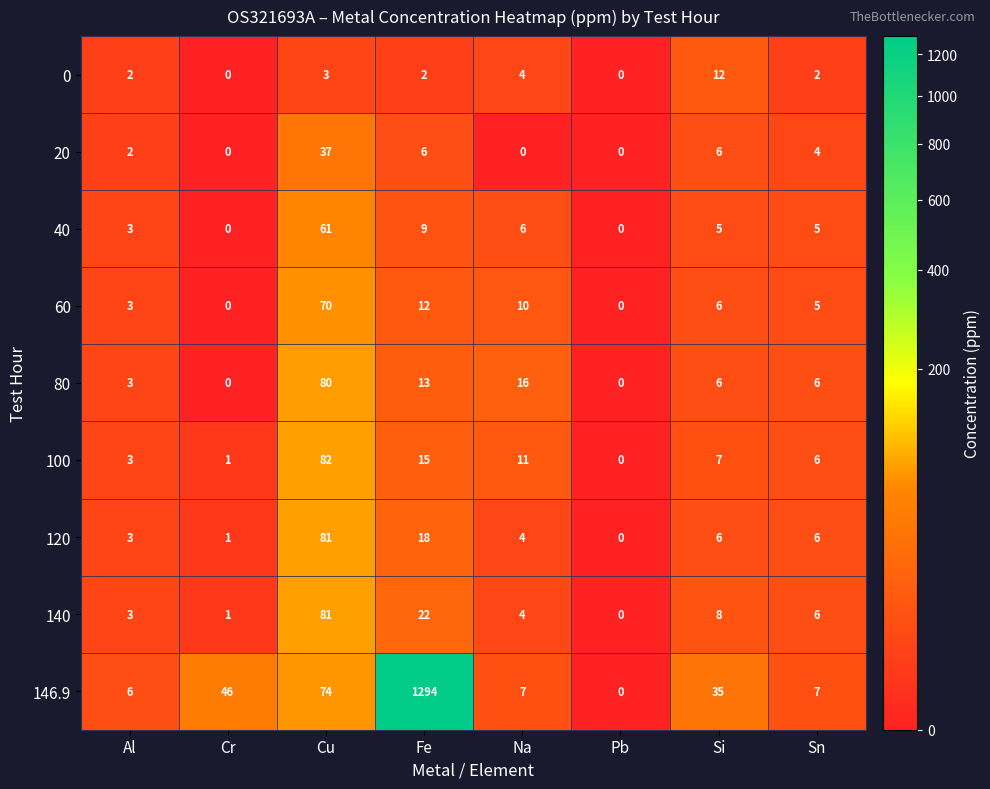

How many series are shown in this chart?

9